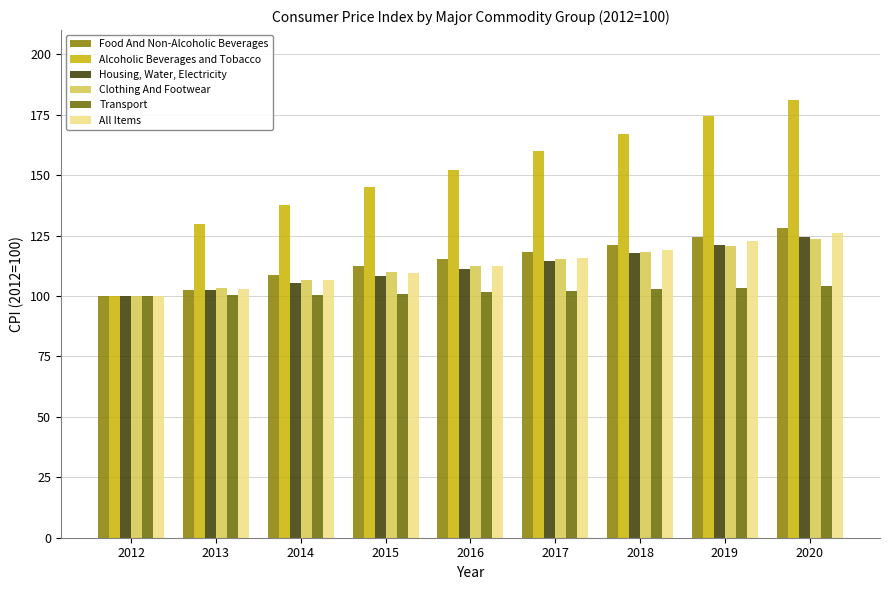

Count the number of data series in this chart.

6